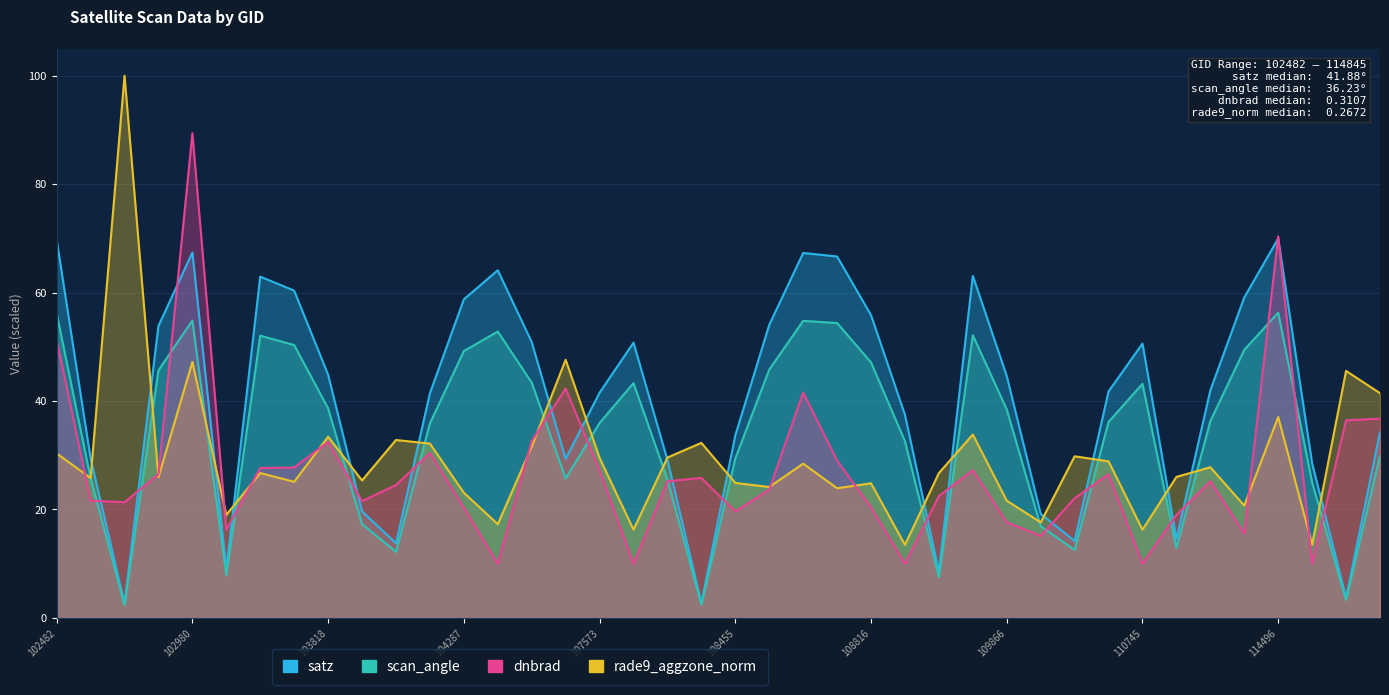

True or false: satz has a value of 59.1 at 114382.

True